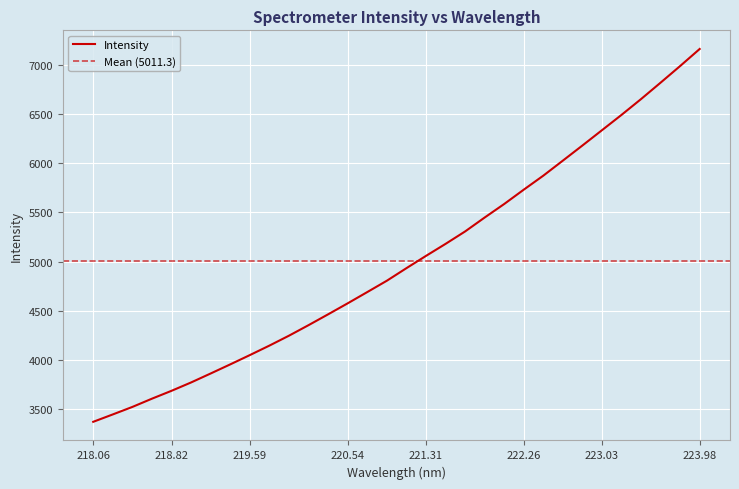

True or false: the data shows 2625.3 at 219.9712.

False